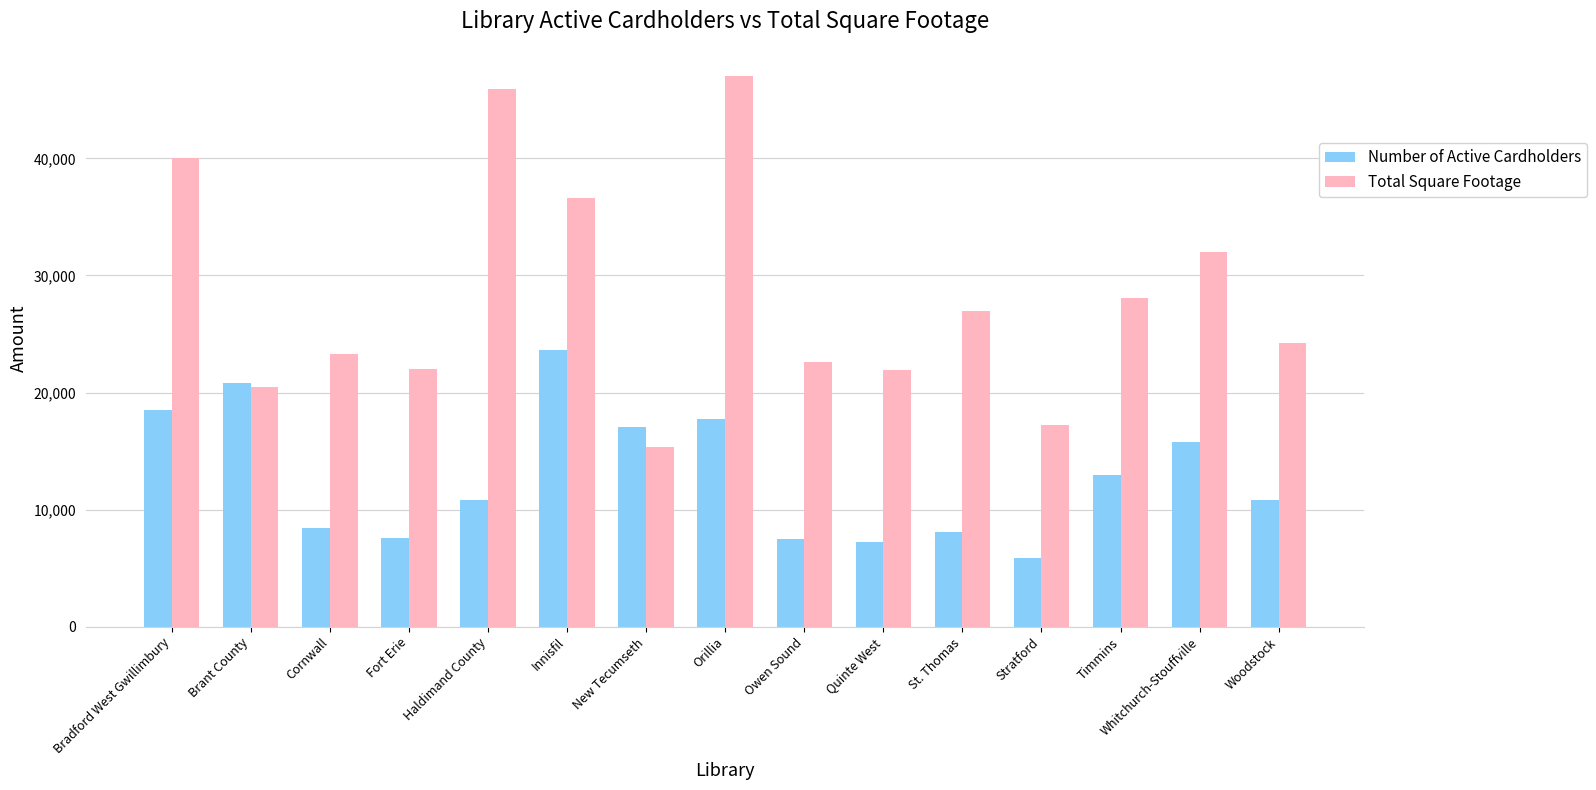

How many values in the Total Square Footage series are below 24200?

7